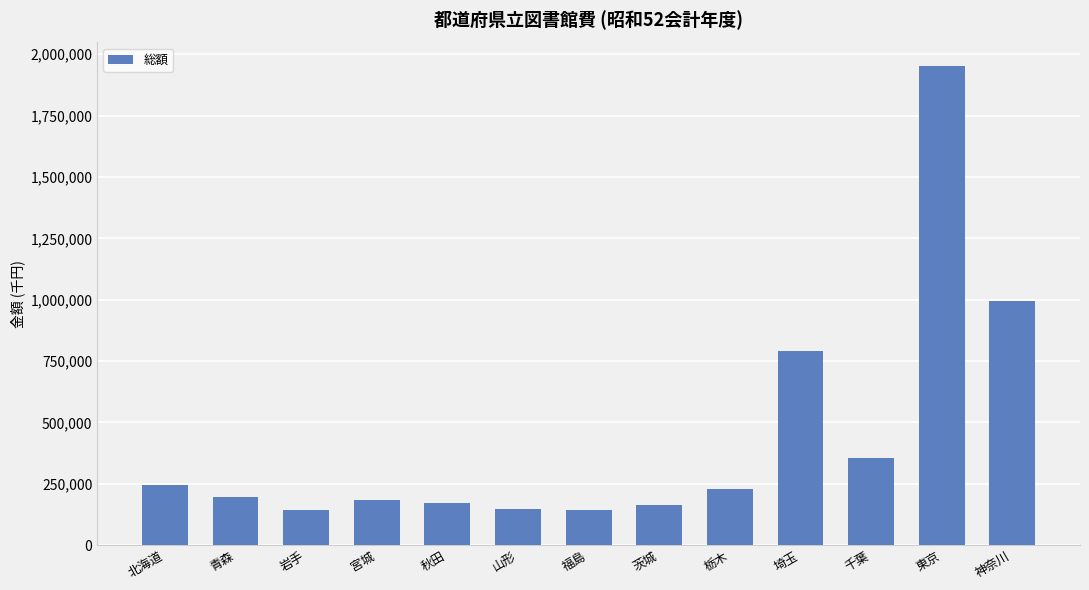

Where is the data nearest to the value 1046283?

神奈川